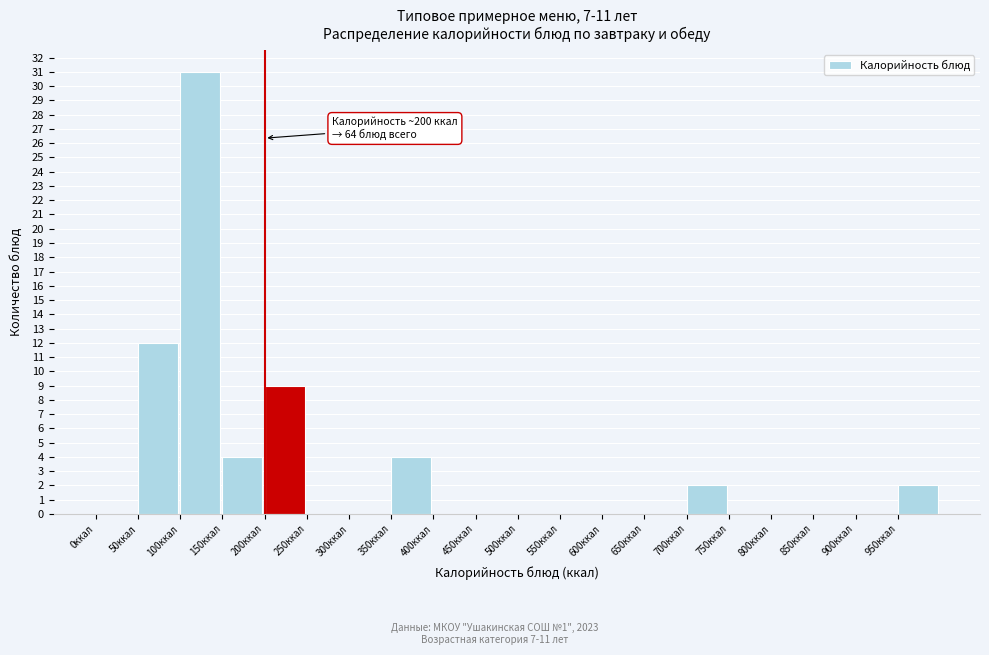

Which range on the x-axis has the tallest bar?

100 to 150